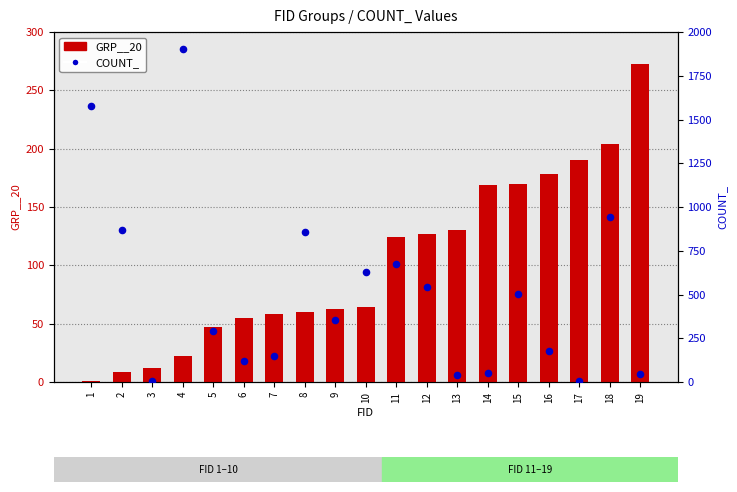

At how many categories does at least one series exceed 1076?

2